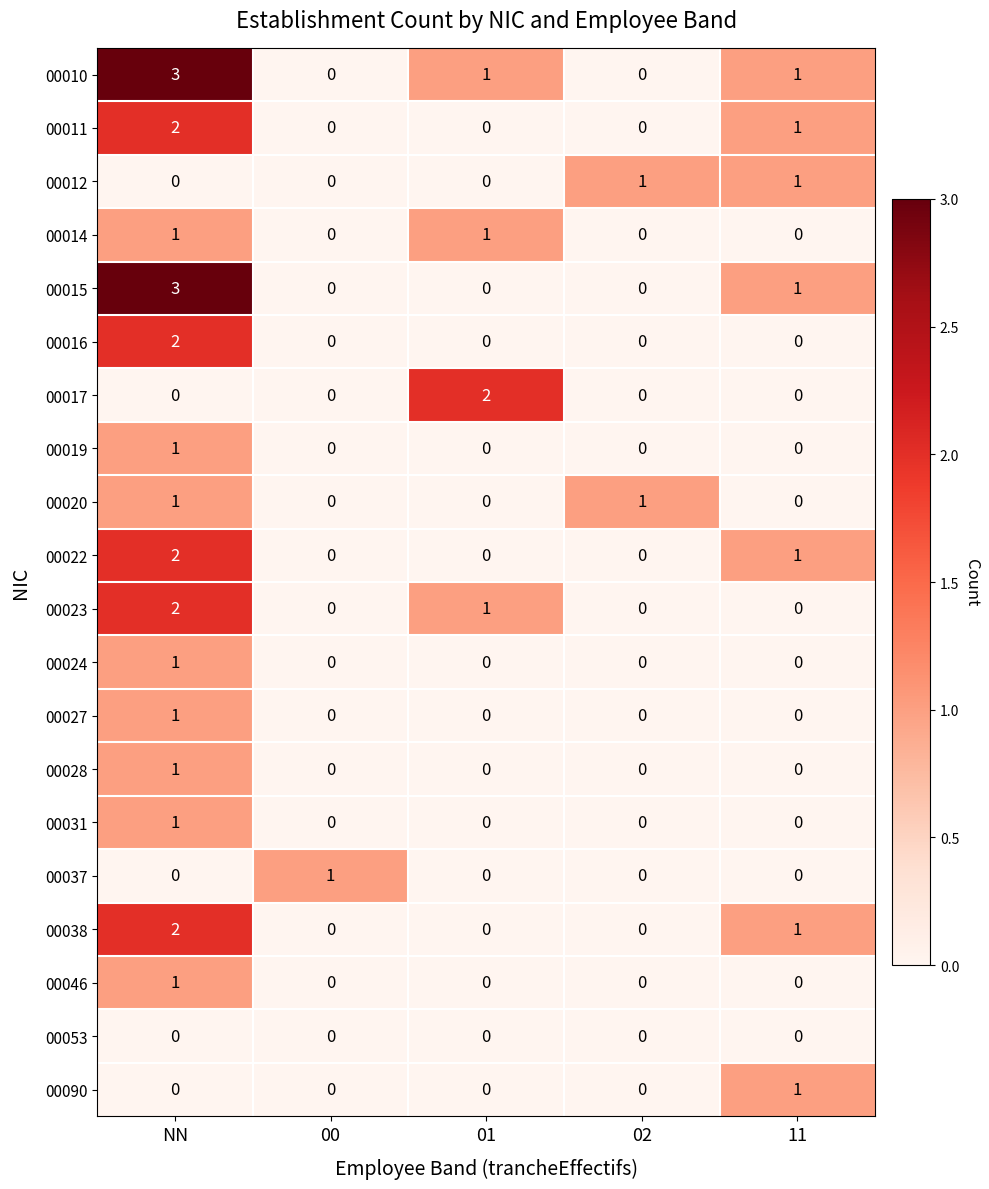

At which category does the chart reach its peak across all series?

NN